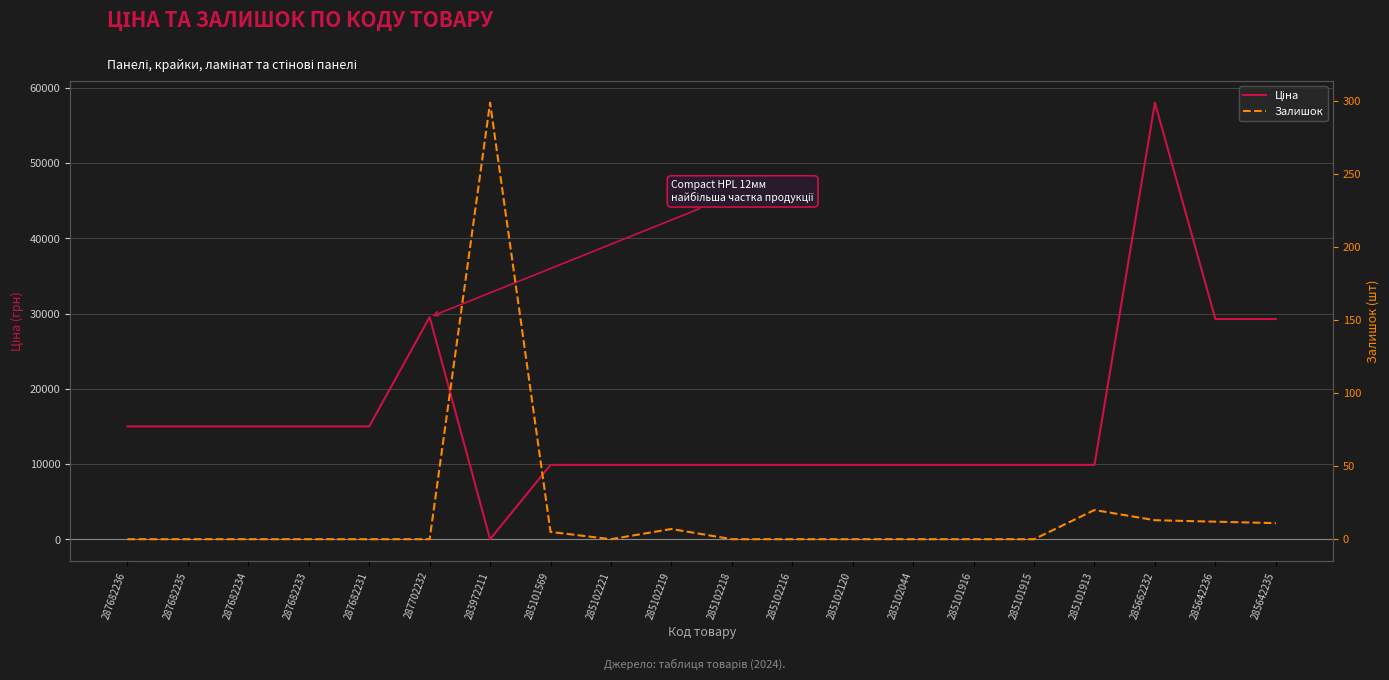

What position from the left is 285102219?

10